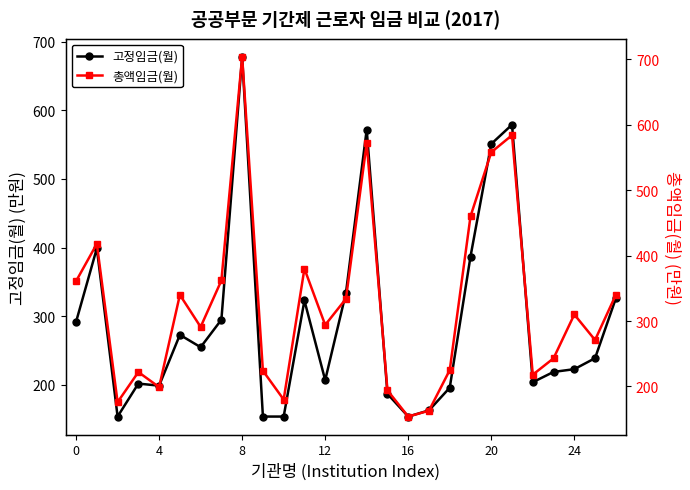

True or false: 고정임금(월) has more than 0 points higher than both neighbors.

True